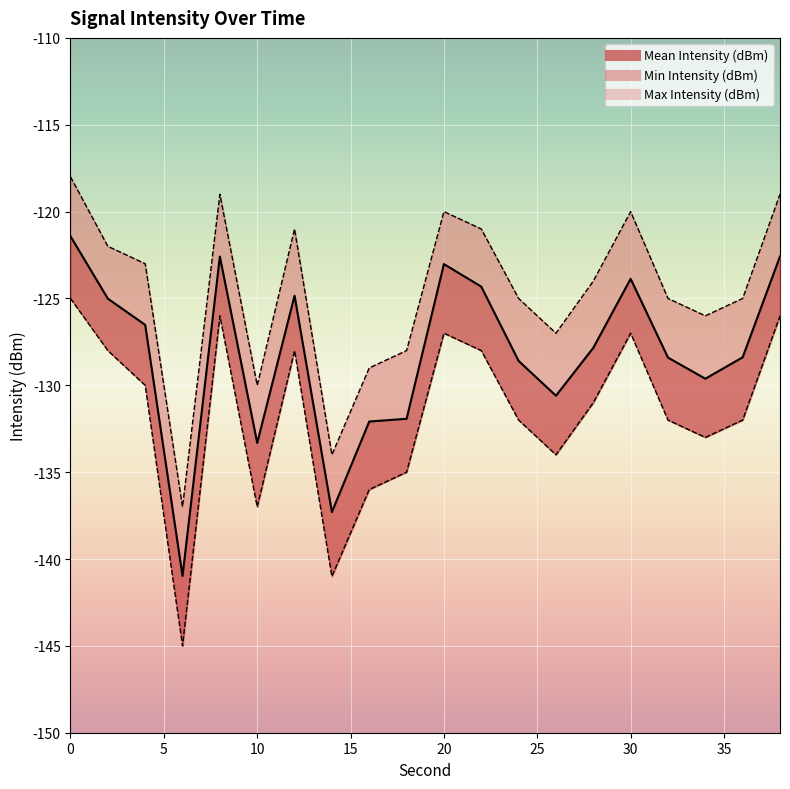

True or false: Min Intensity (dBm) and Mean Intensity (dBm) cross at least once.

False